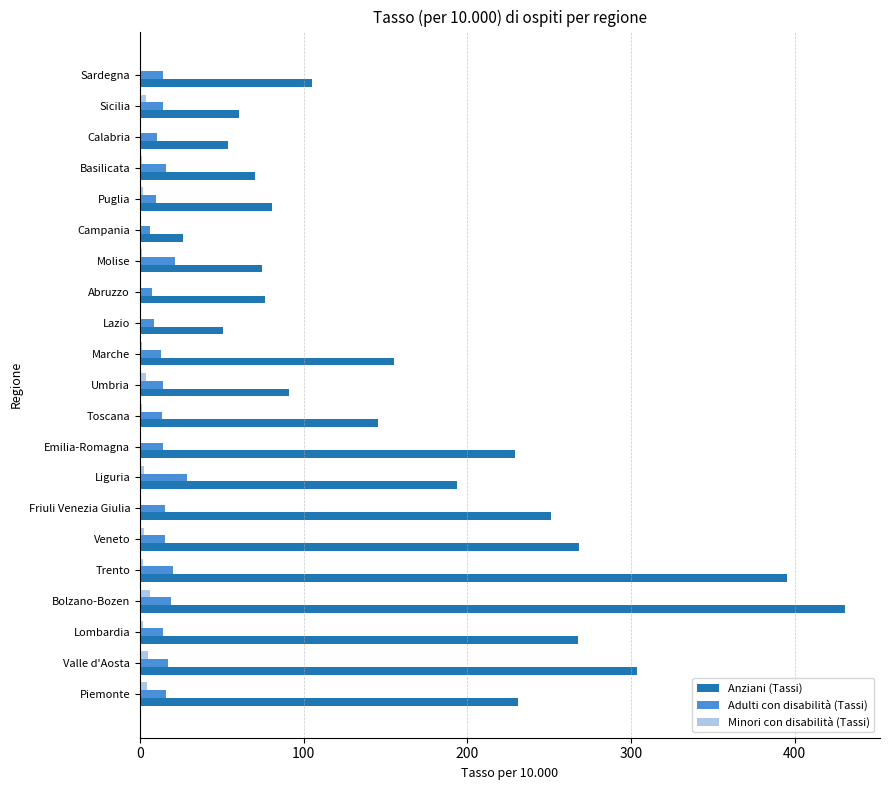

What is the maximum value for Anziani (Tassi)?

430.7